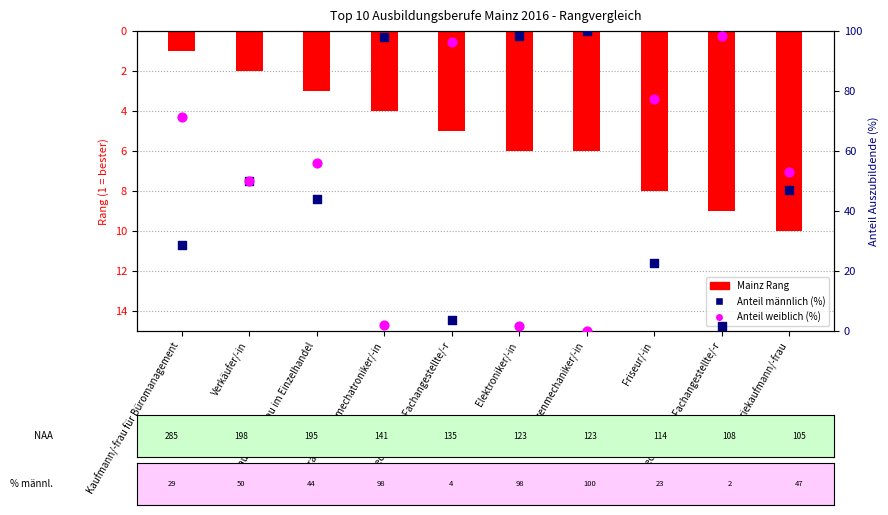

Is the value of Anteil weiblich (%) at Kraftfahrzeugmechatroniker/-in greater than the value of Anteil männlich (%) at Industriekaufmann/-frau?

No